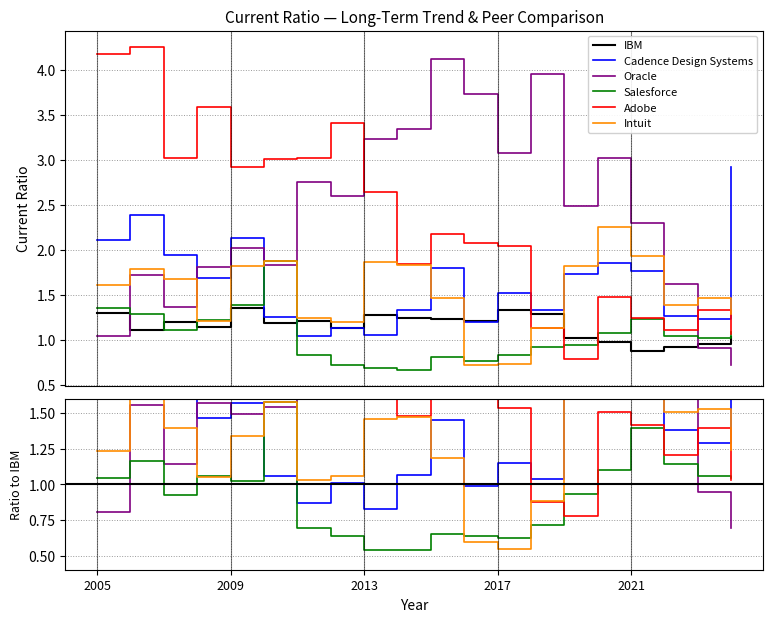

Is it true that Oracle equals 4.3 at 2013?

False